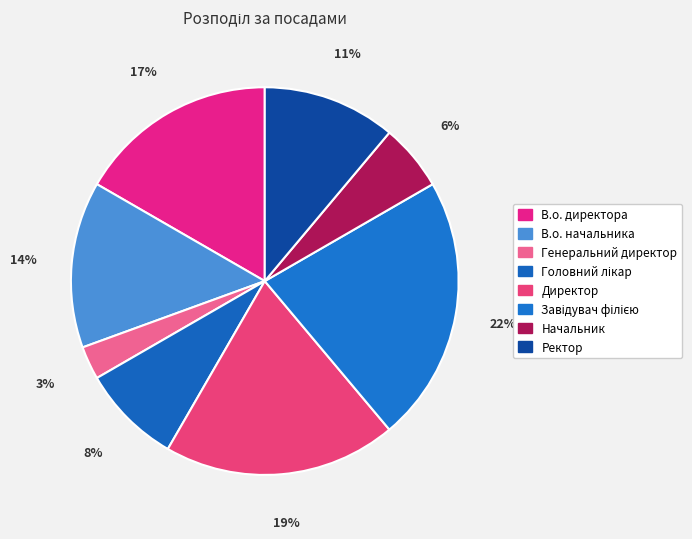

Does В.о. начальника account for over 50% of the chart?

No